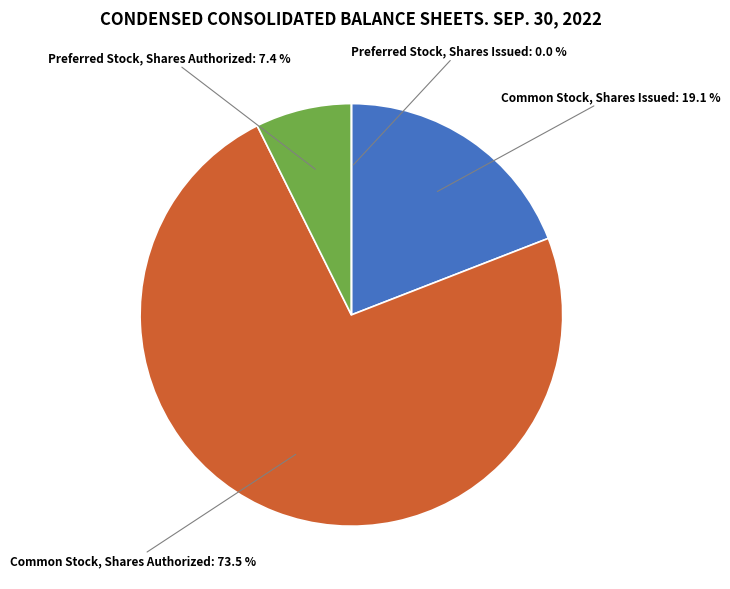

Is it true that Preferred Stock, Shares Authorized is 16% of the pie?

False